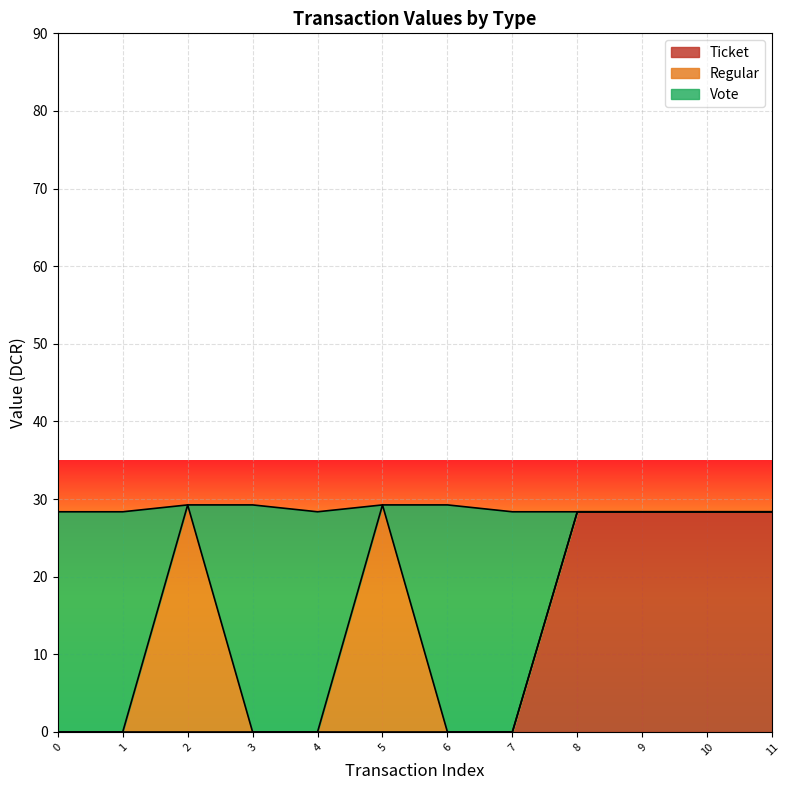

Which label corresponds to the smallest value in the chart?

Ticket